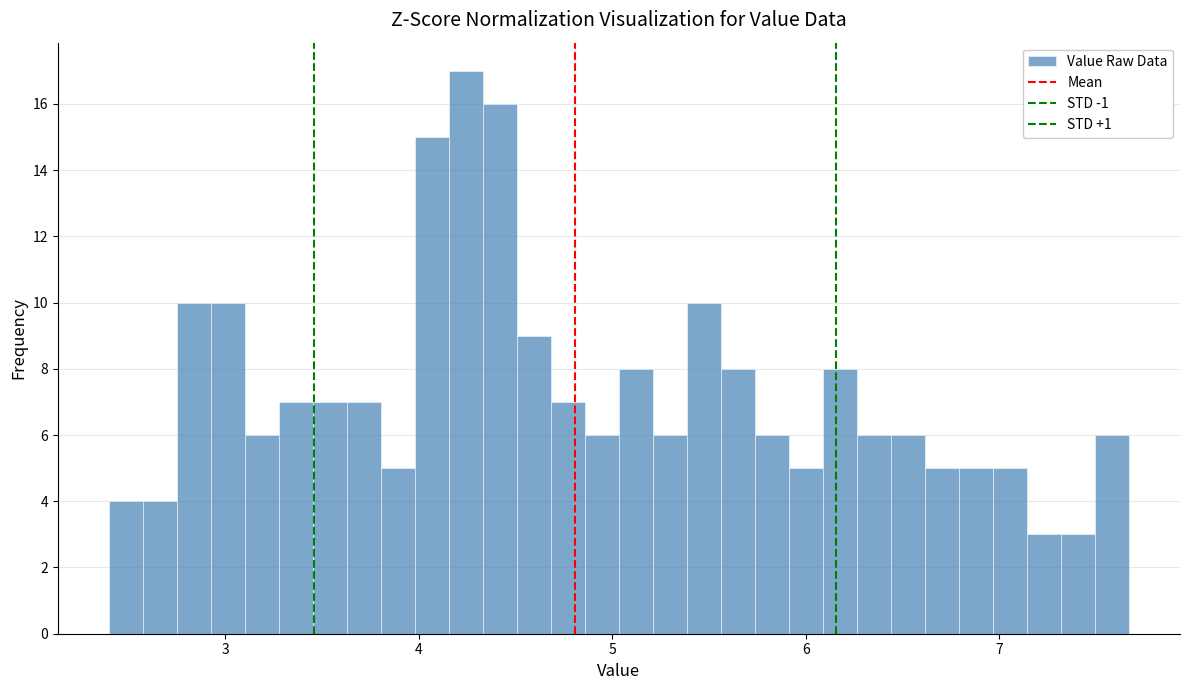

Read against the x-axis, roughly where is the centre of the tallest bar?

4.2